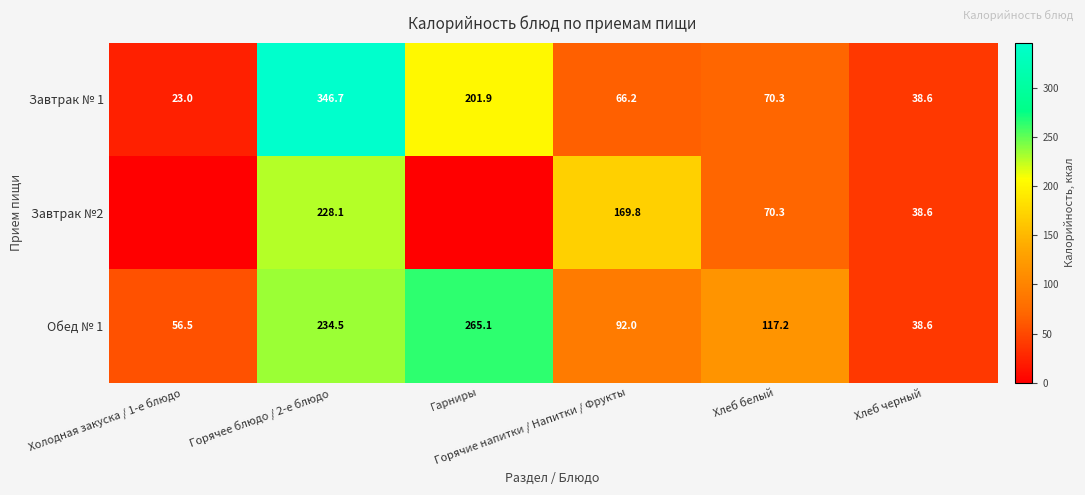

What is the sum of all Обед № 1 values?

803.9